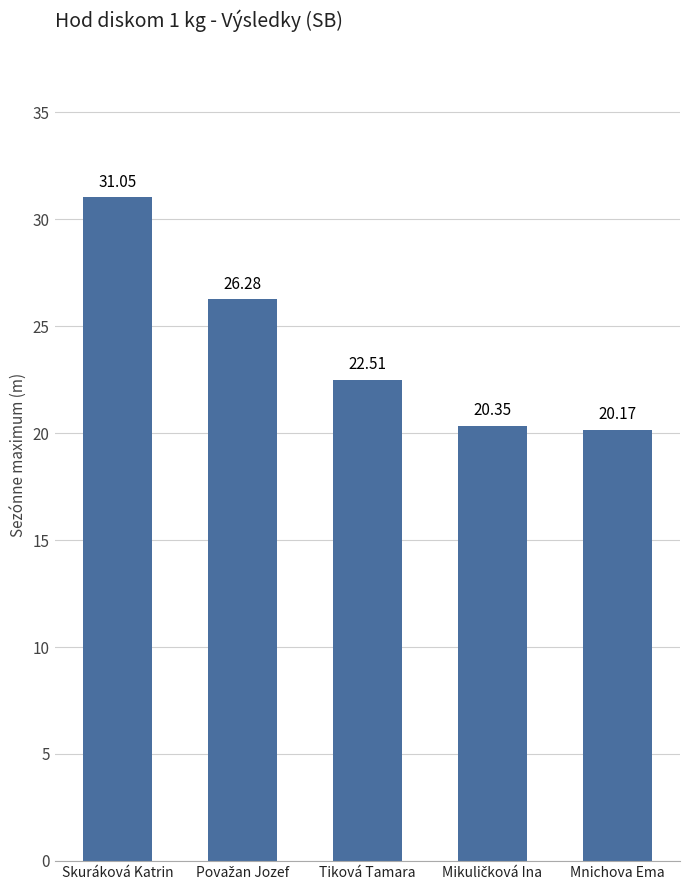

Are the bars grouped side by side (vs. stacked)?

No